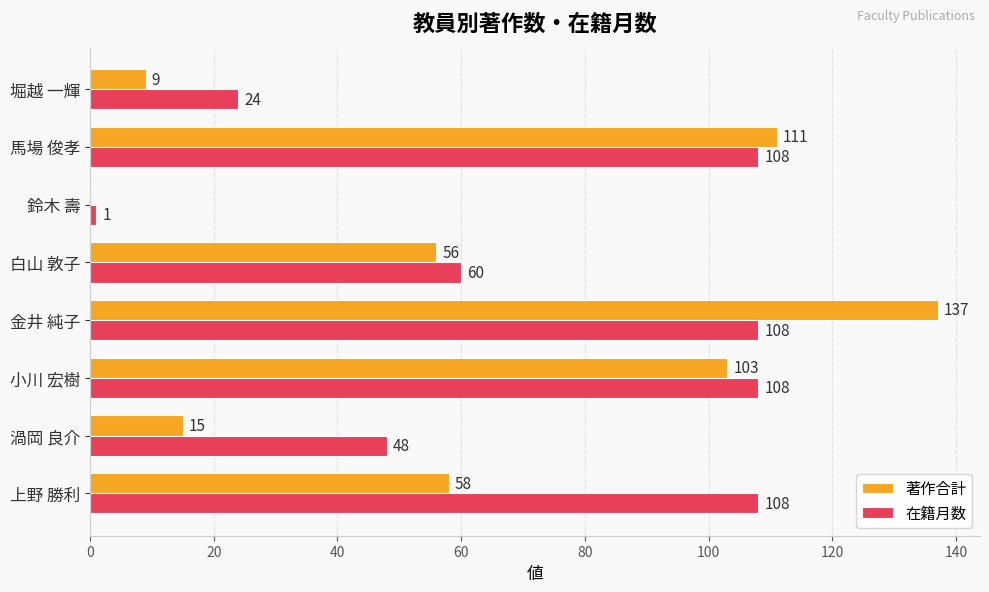

Read the 著作合計 value at 金井 純子, to the nearest 5.

135